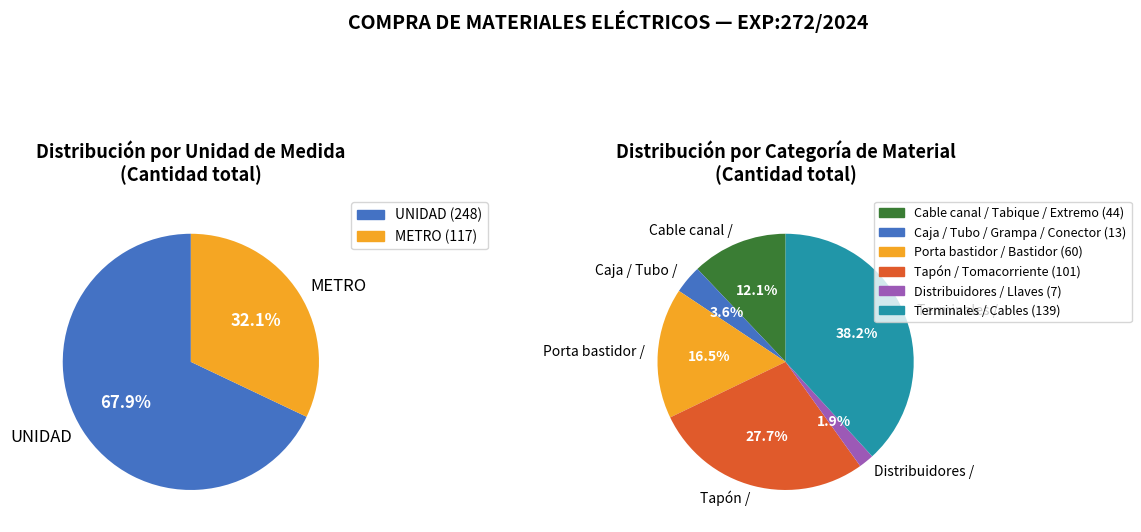

The UNIDAD slice represents 97% of the pie. True or false?

False